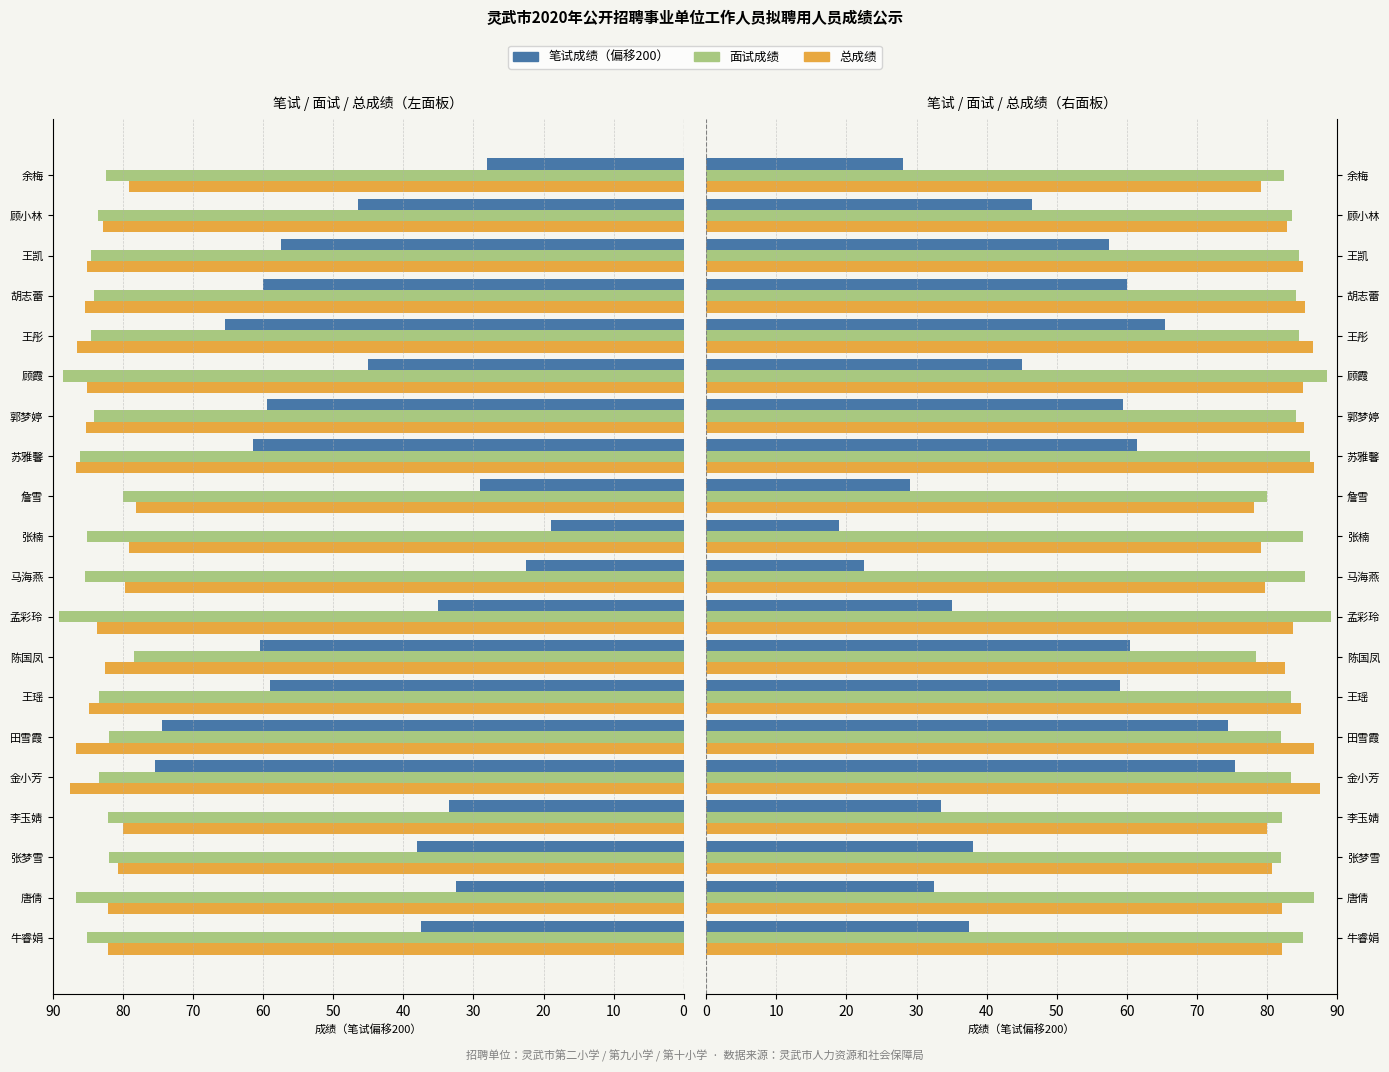

What is the difference between the second highest and minimum values in the 面试成绩 series?

10.2